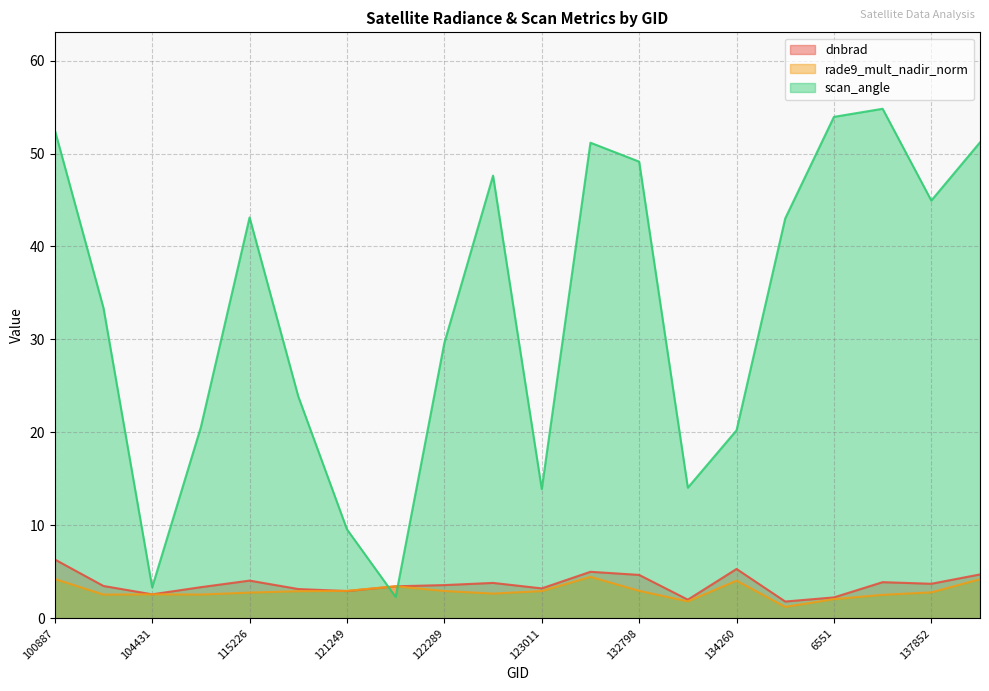

Reading left to right, transcribe all the data shown in this chart.

dnbrad: 100887=6.3	104315=3.5	104431=2.6	115113=3.4	115226=4.1	115591=3.1	121249=2.9	122118=3.4	122289=3.6	122463=3.8	123011=3.2	132606=5.0	132798=4.7	134076=2.0	134260=5.3	137458=1.8	6551=2.2	137664=3.9	137852=3.7	138620=4.7
rade9_mult_nadir_norm: 100887=4.2	104315=2.6	104431=2.6	115113=2.6	115226=2.8	115591=2.9	121249=3.0	122118=3.4	122289=2.9	122463=2.7	123011=2.9	132606=4.5	132798=3.0	134076=1.8	134260=4.1	137458=1.2	6551=2.1	137664=2.5	137852=2.8	138620=4.2
scan_angle: 100887=52.5	104315=33.4	104431=3.3	115113=20.6	115226=43.1	115591=23.9	121249=9.6	122118=2.3	122289=29.6	122463=47.6	123011=13.9	132606=51.2	132798=49.1	134076=14.1	134260=20.2	137458=43.0	6551=53.9	137664=54.8	137852=44.9	138620=51.2